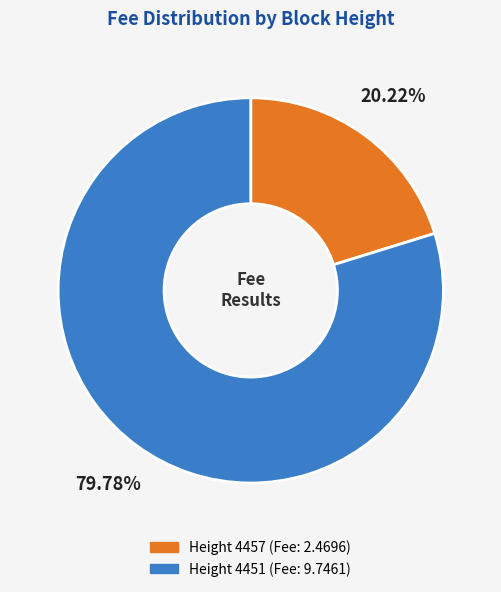

What is the smallest slice in the pie chart?

4457